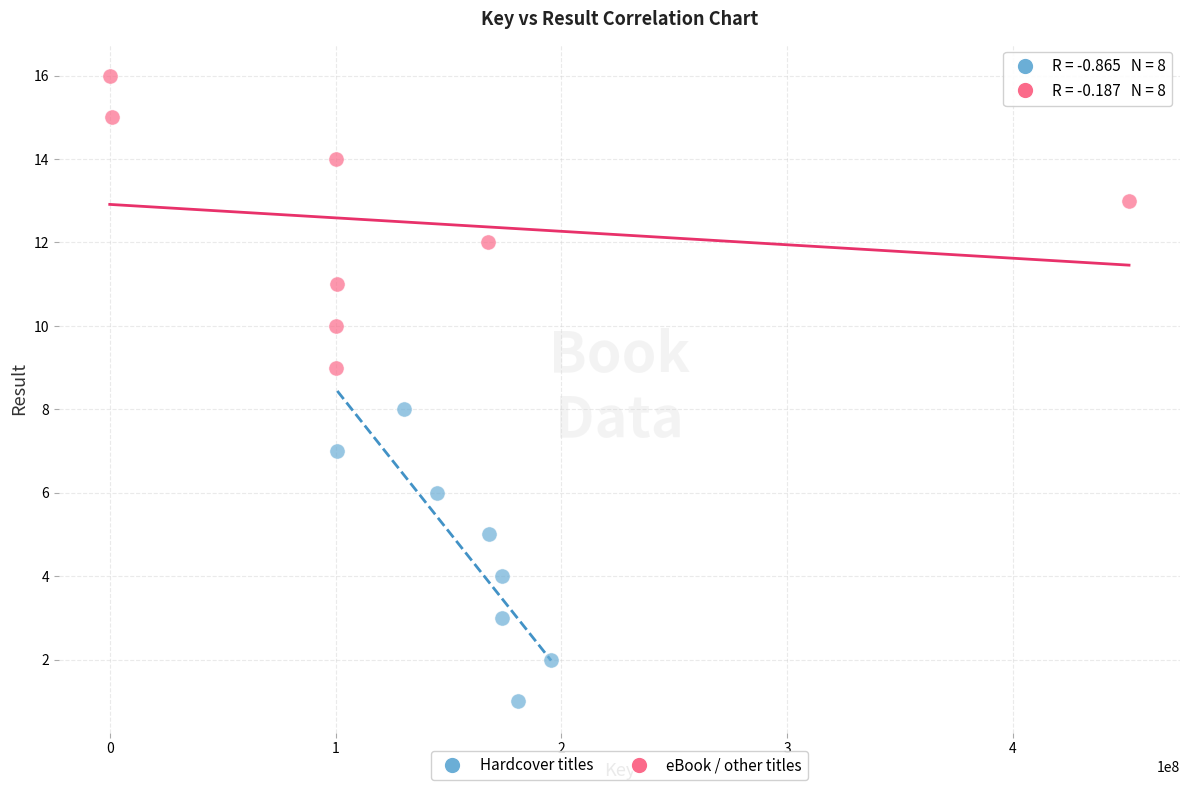

Which series reaches the minimum Y coordinate?

Hardcover titles